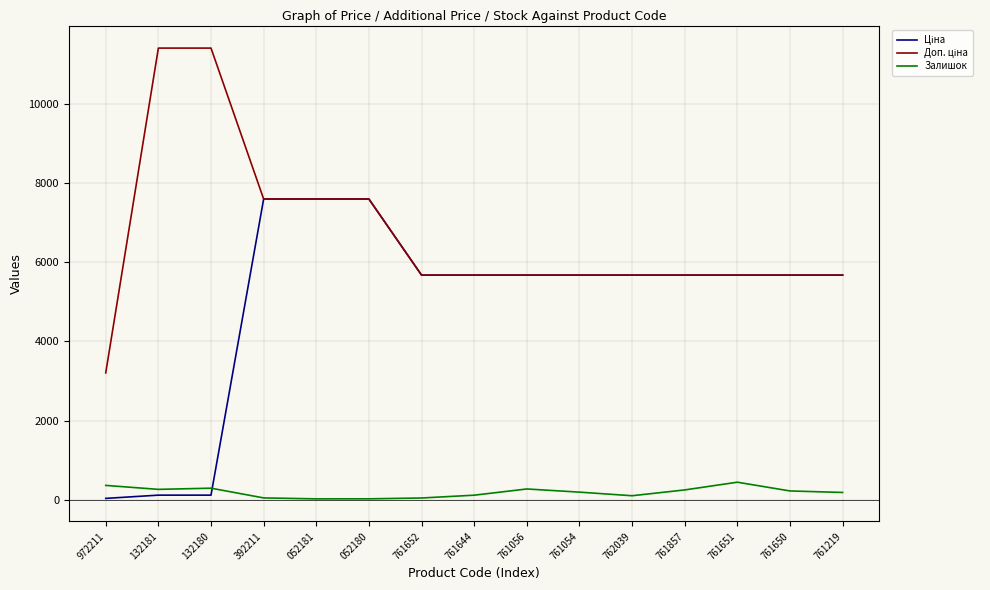

The Залишок series shows 21.0 at 052180. True or false?

True